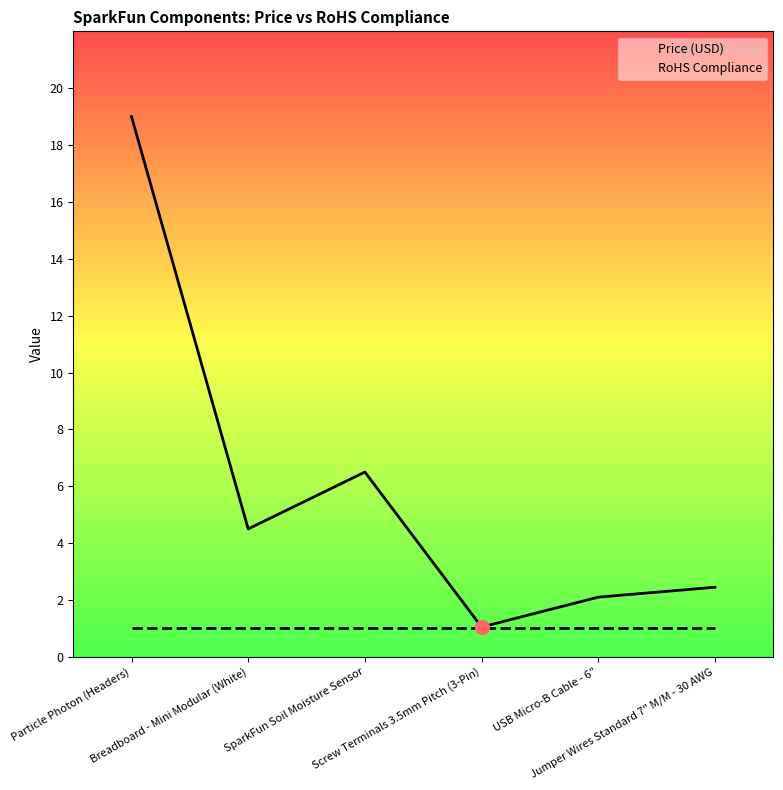

At how many categories does at least one series exceed 13?

1